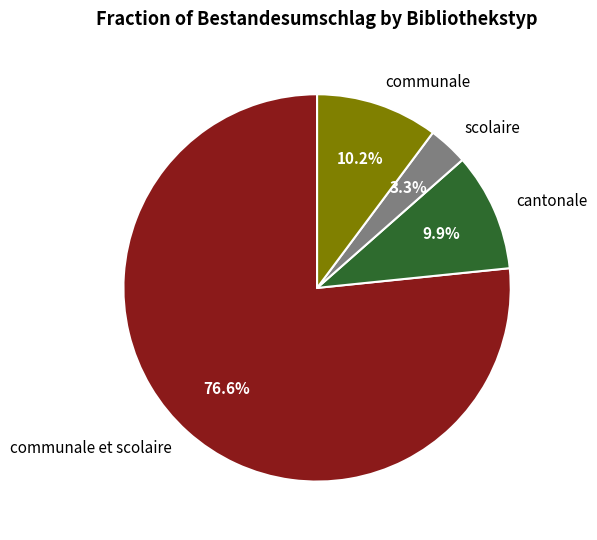

Which slice is the largest?

communale et scolaire